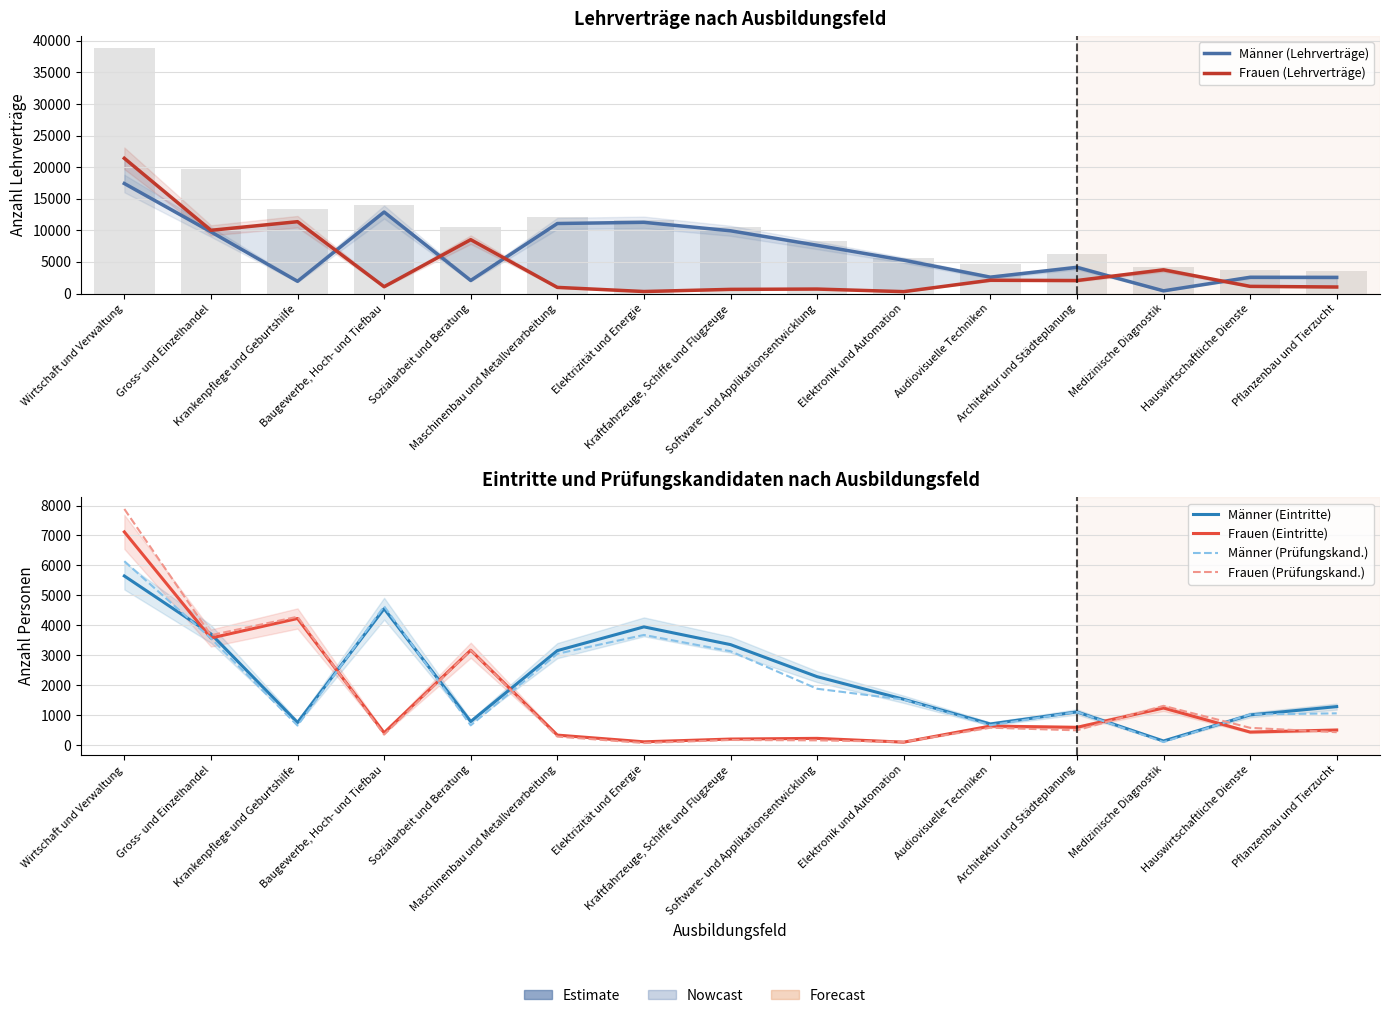

What is the sum of all Frauen (Lehrverträge) values?

65404